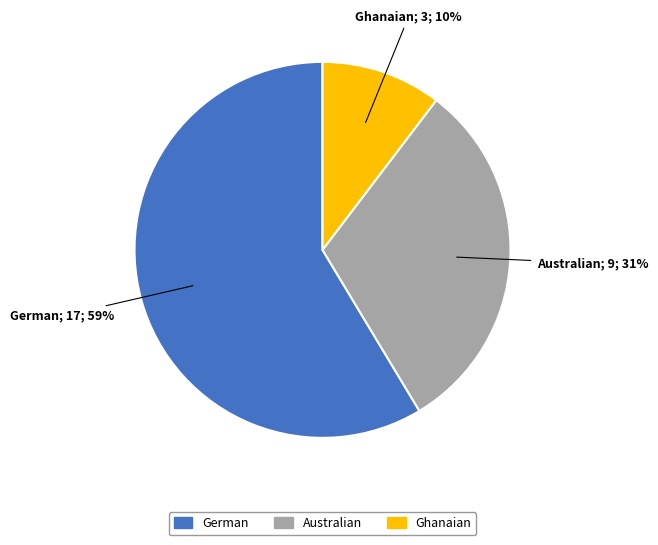

Which category has the smallest portion of the pie?

Ghanaian